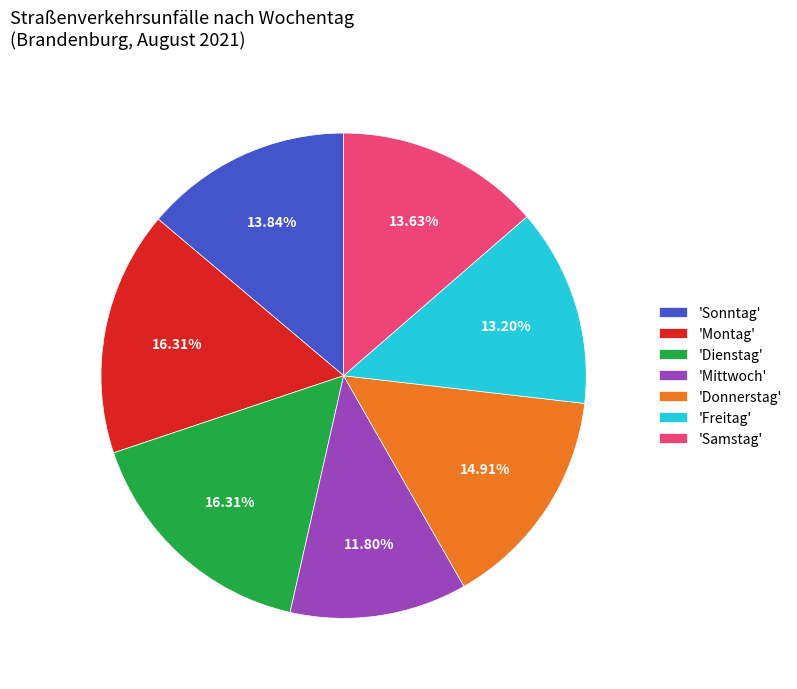

Combined, do 'Donnerstag' and 'Dienstag' account for over 50%?

No